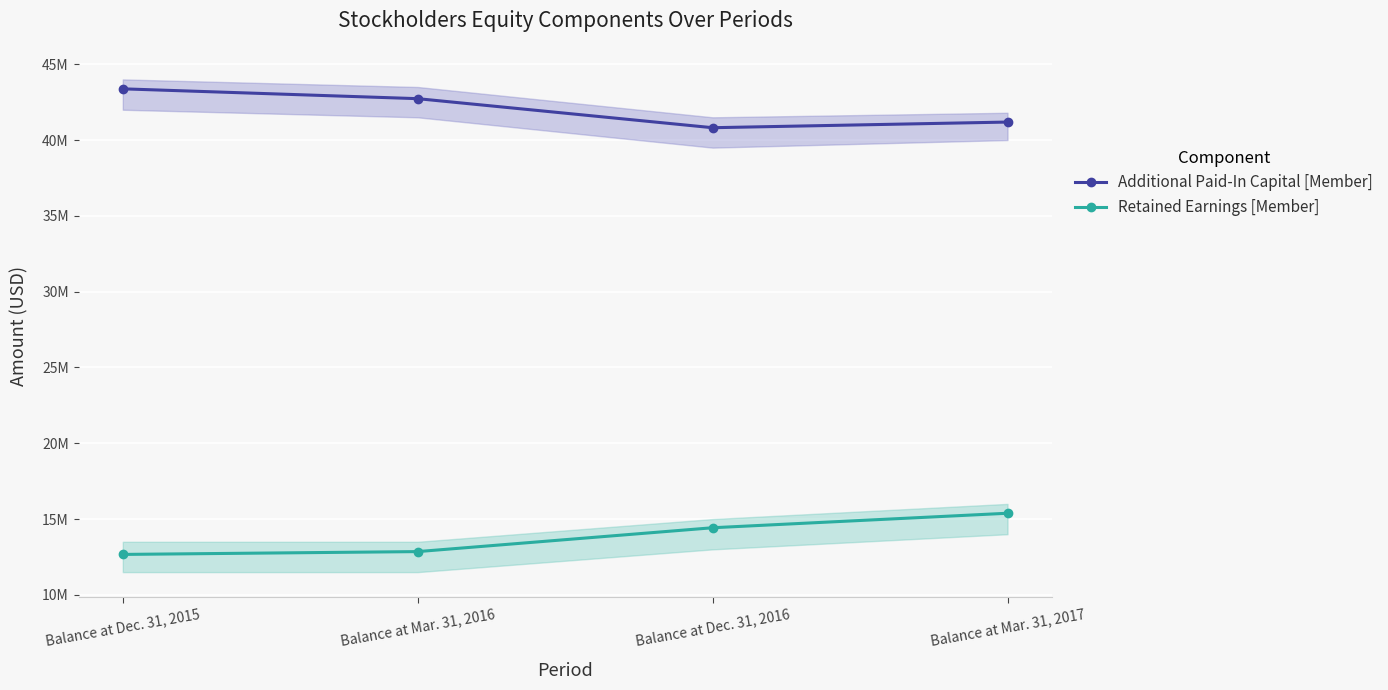

How many lines are shown in the chart?

2